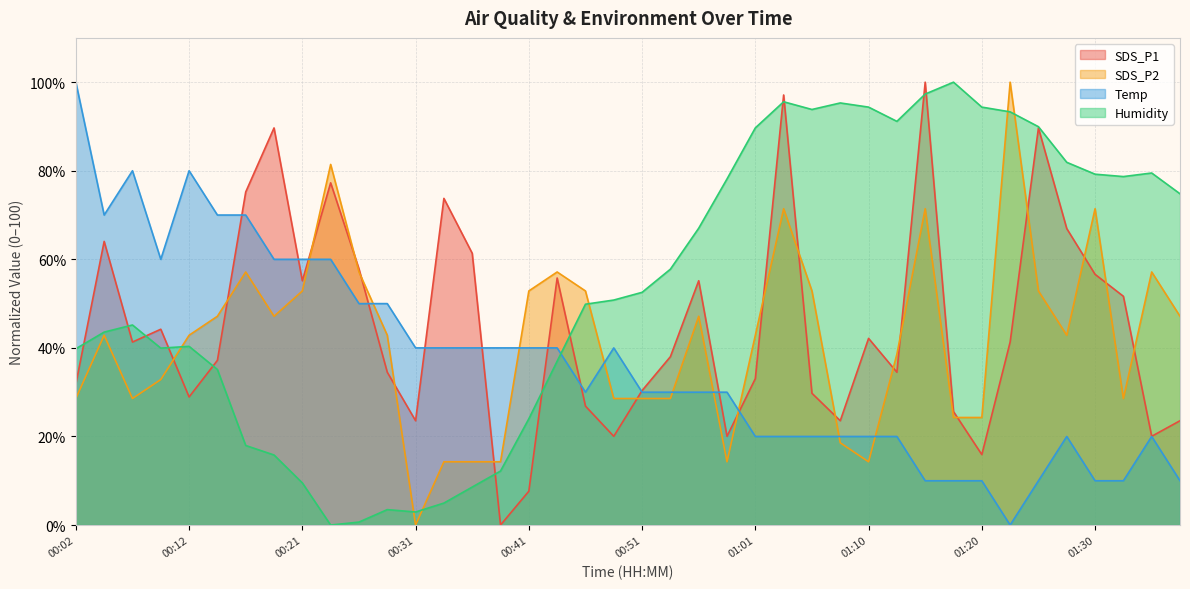

The value of Temp at 01:35 is 20.0. True or false?

True